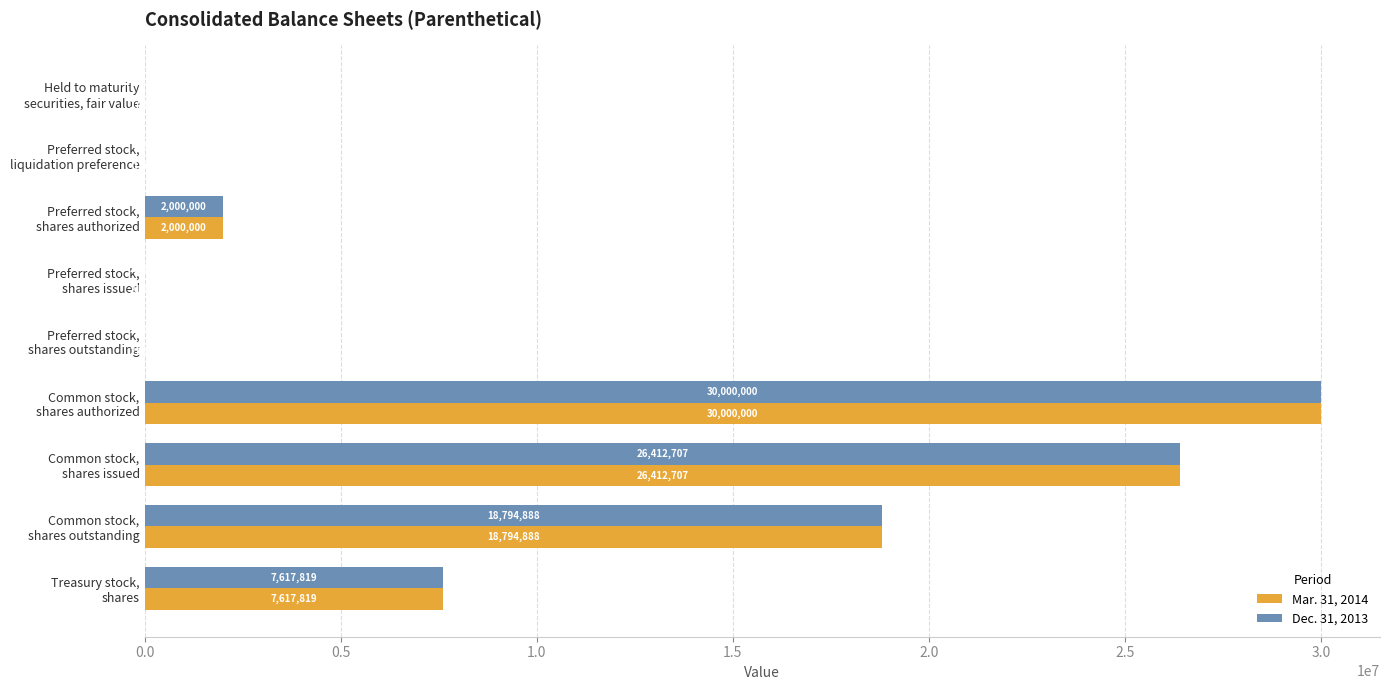

Which series has the largest total across all categories?

Mar. 31, 2014